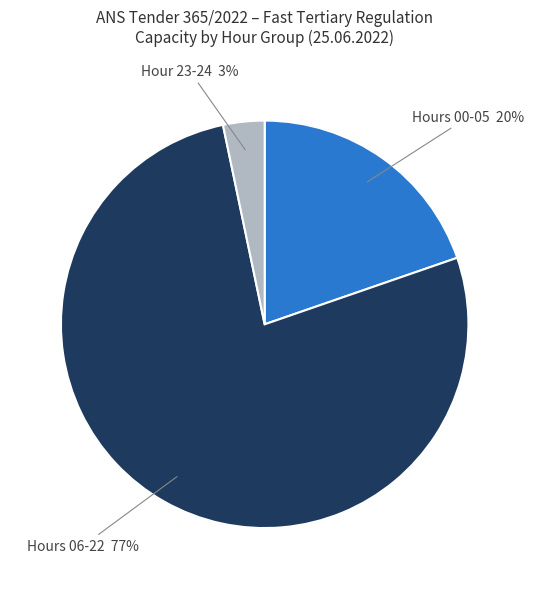

Is there any slice that represents more than half of the pie?

Yes